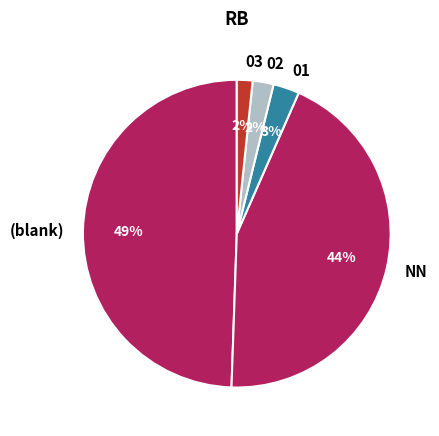

Approximately how many times larger is the value at (blank) compared to NN?

1.1